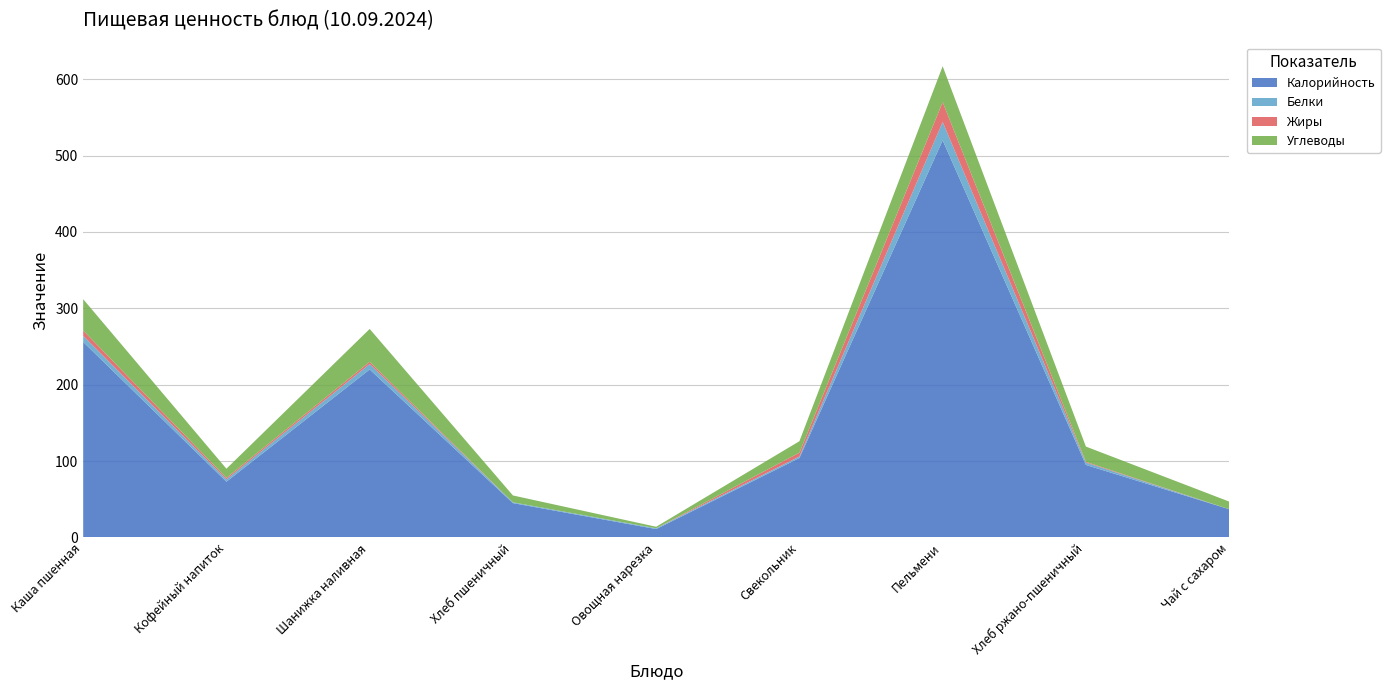

Reading left to right, list all the values displayed in this chart.

Калорийность: Каша пшенная=256	Кофейный напиток=73	Шанижка наливная=220	Хлеб пшеничный=45	Овощная нарезка=11	Свекольник=104	Пельмени=520	Хлеб ржано-пшеничный=95	Чай с сахаром=37
Белки: Каша пшенная=8	Кофейный напиток=3	Шанижка наливная=7	Хлеб пшеничный=1	Овощная нарезка=1	Свекольник=2	Пельмени=24	Хлеб ржано-пшеничный=3	Чай с сахаром=0
Жиры: Каша пшенная=7	Кофейный напиток=2	Шанижка наливная=3	Хлеб пшеничный=0	Овощная нарезка=0	Свекольник=5	Пельмени=26	Хлеб ржано-пшеничный=1	Чай с сахаром=0
Углеводы: Каша пшенная=41	Кофейный напиток=12	Шанижка наливная=43	Хлеб пшеничный=9	Овощная нарезка=2	Свекольник=15	Пельмени=47	Хлеб ржано-пшеничный=20	Чай с сахаром=10